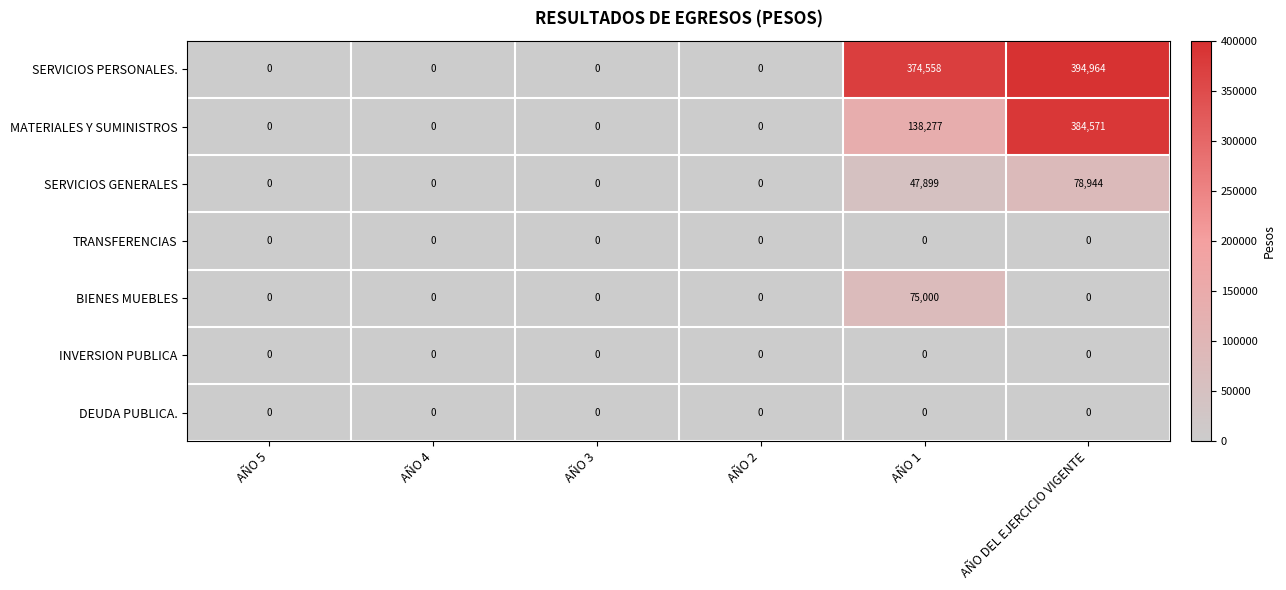

Which series has the largest range (max minus min)?

SERVICIOS PERSONALES.